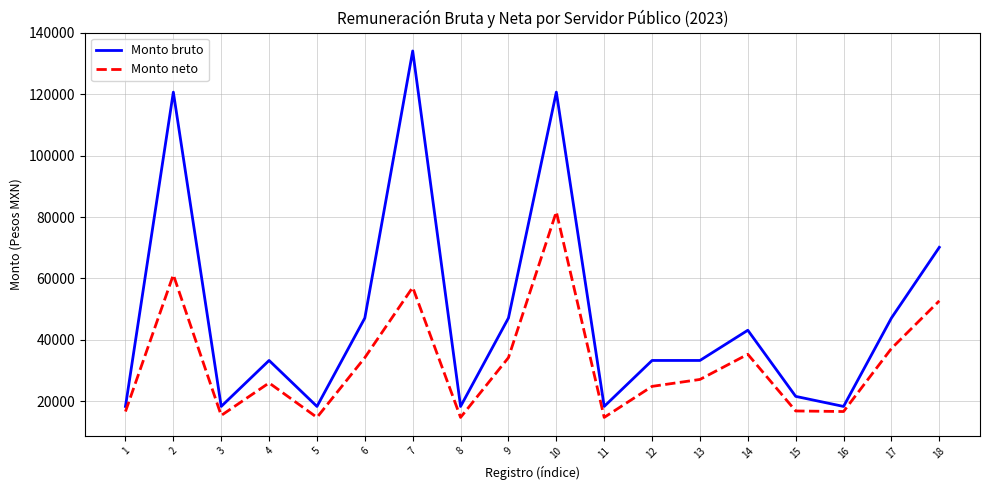

Which series has the widest spread of values?

Monto bruto